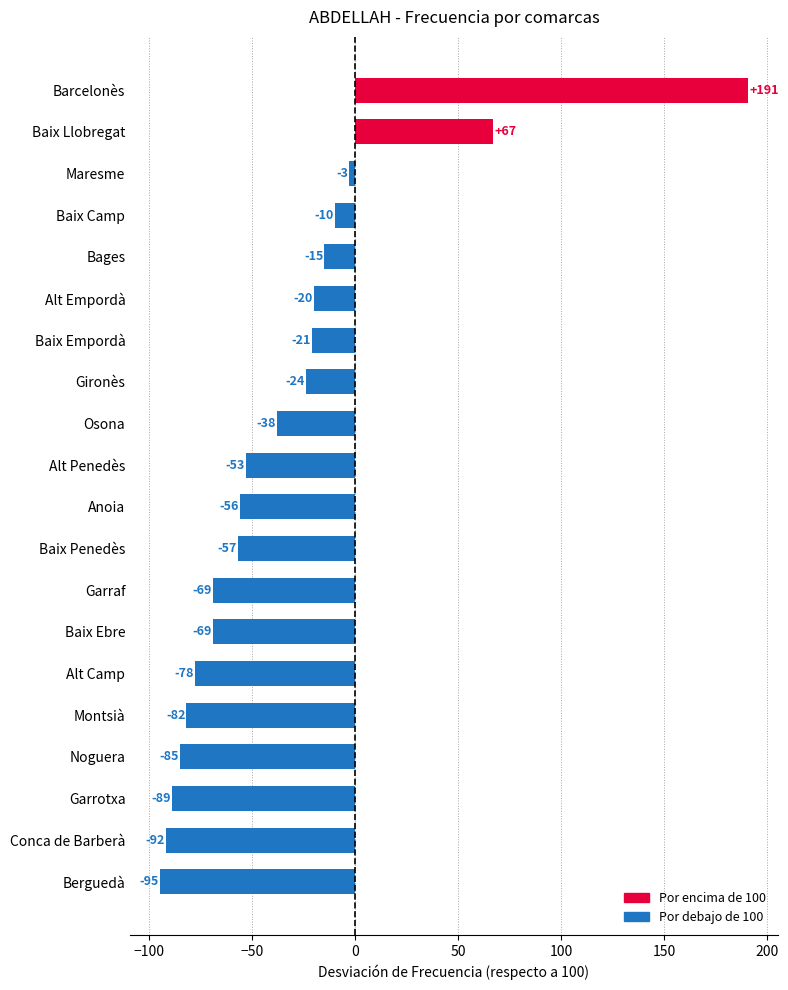

How many values are below -53?

10